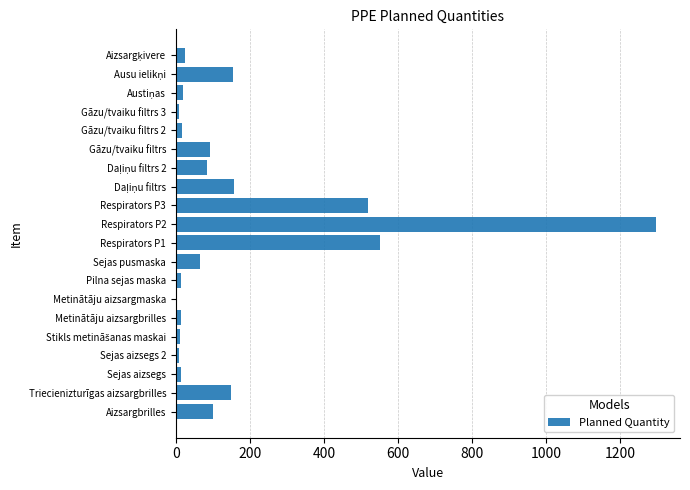

How many series are shown in this chart?

1